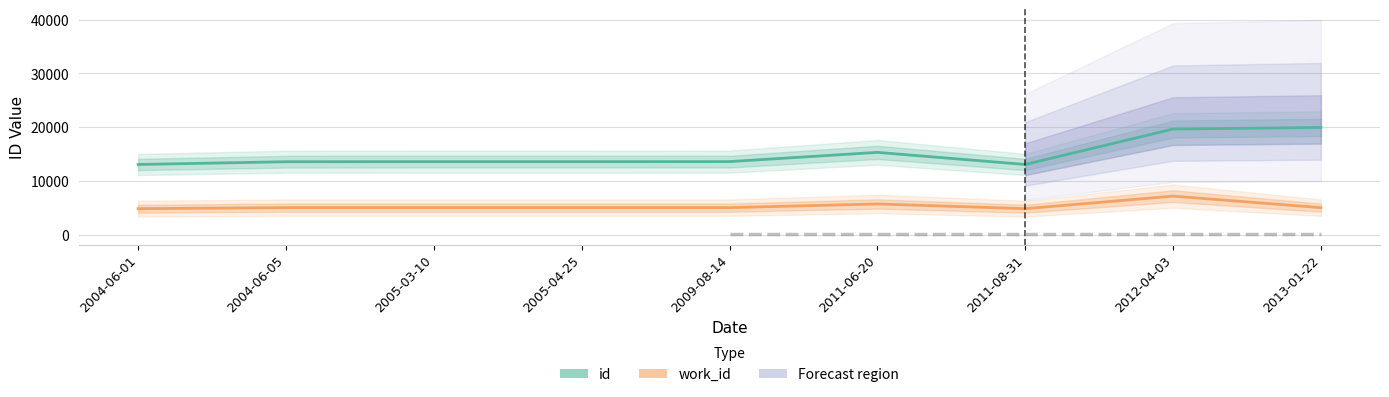

Which category has the highest value in the id series?

2013-01-22